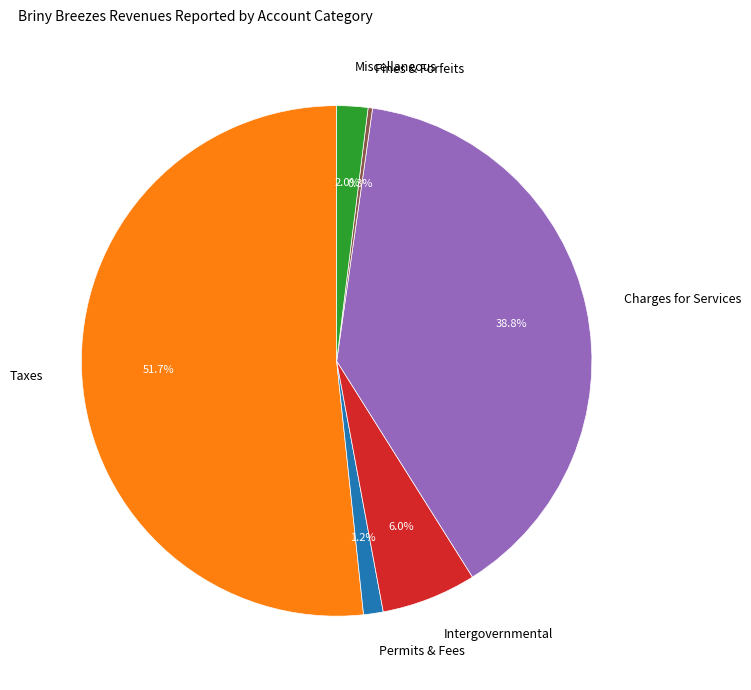

Rank the categories by value from lowest to highest.

Fines & Forfeits, Permits & Fees, Miscellaneous, Intergovernmental, Charges for Services, Taxes